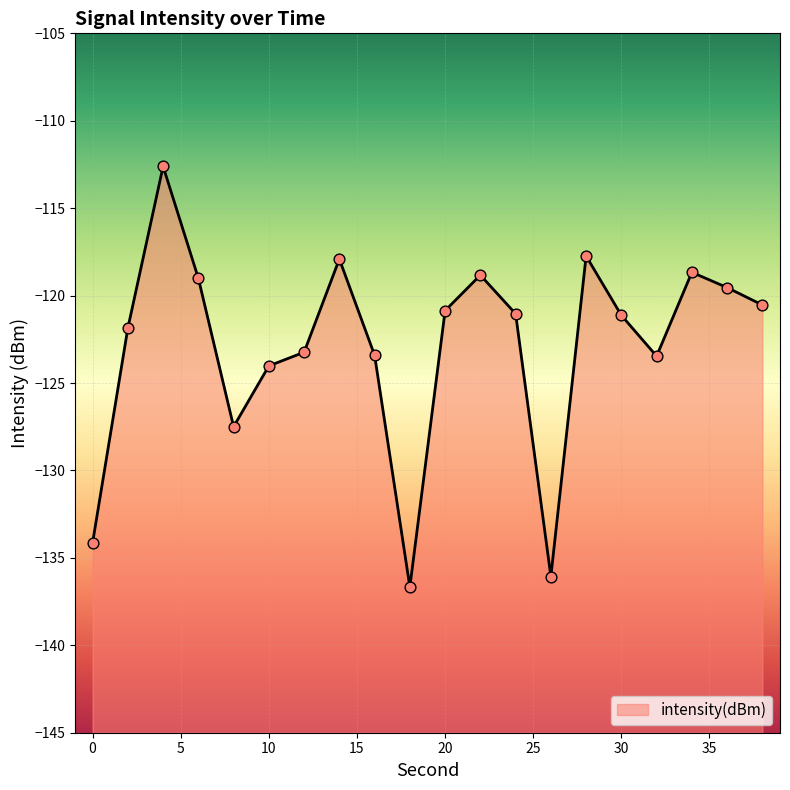

What is the change in value from 8 to 34?

+8.8